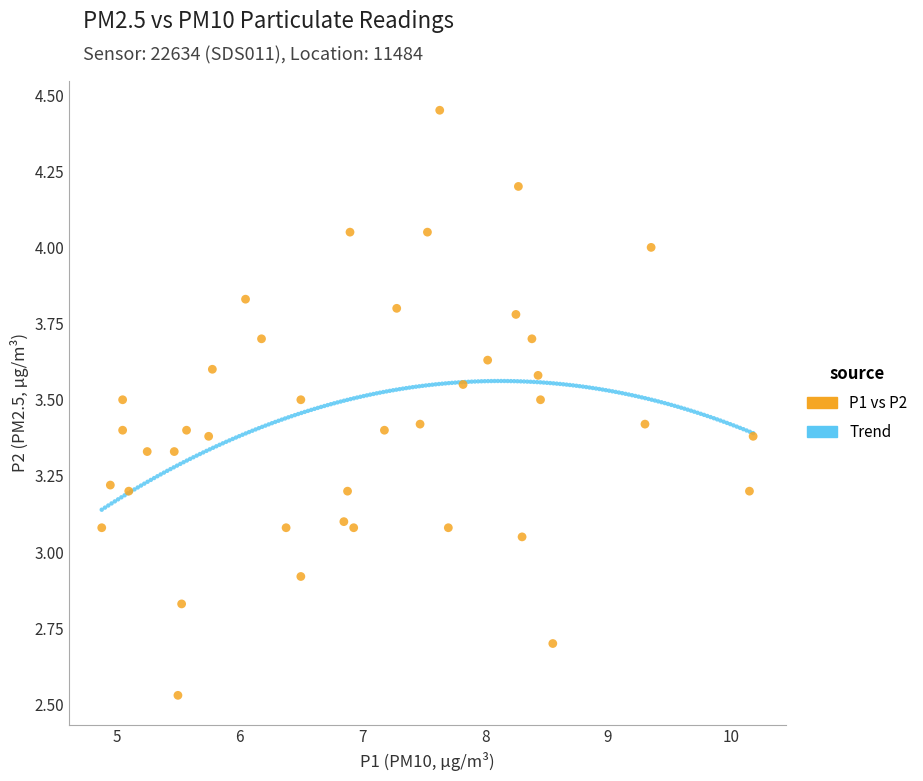

Which series contains the highest Y value?

P1 vs P2